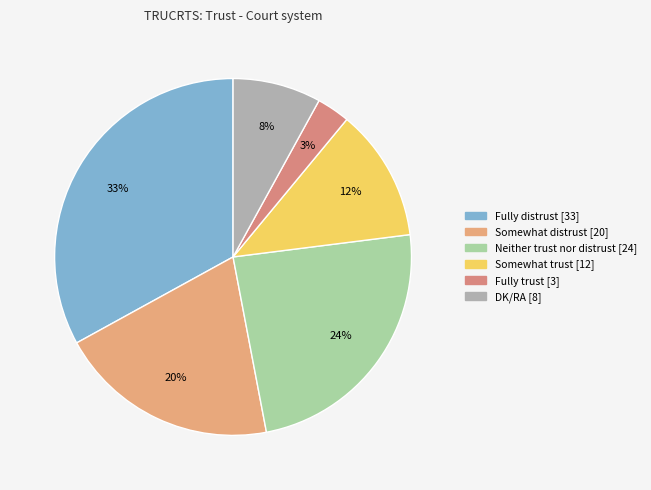

Count the number of slices in the pie.

6